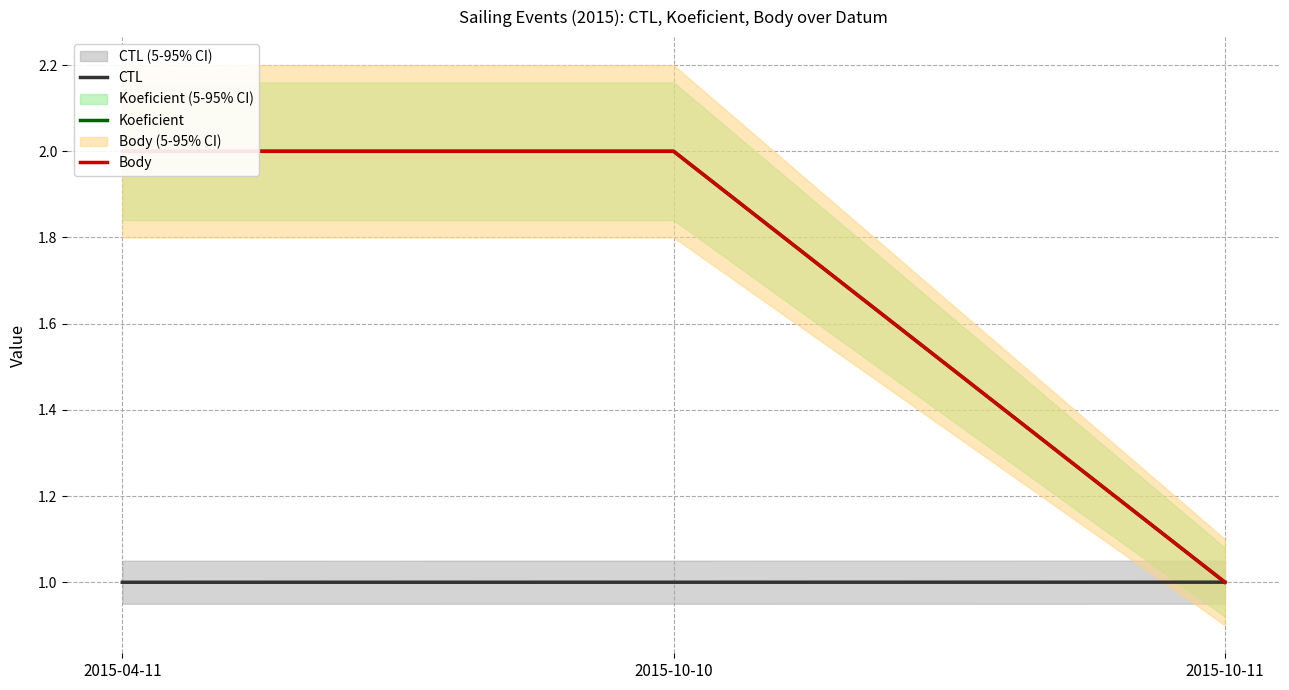

Reading left to right, what are all the values shown in this chart?

CTL: 1.0	1.0	1.0
Koeficient: 2.0	2.0	1.0
Body: 2.0	2.0	1.0